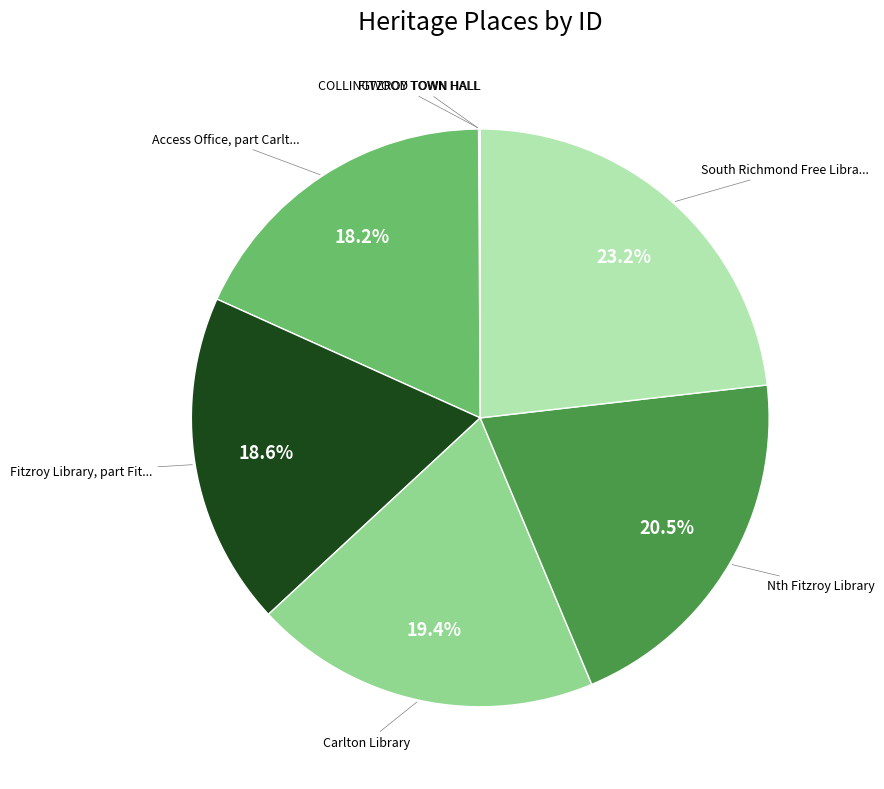

Which category has the biggest portion of the pie?

South Richmond Free Library